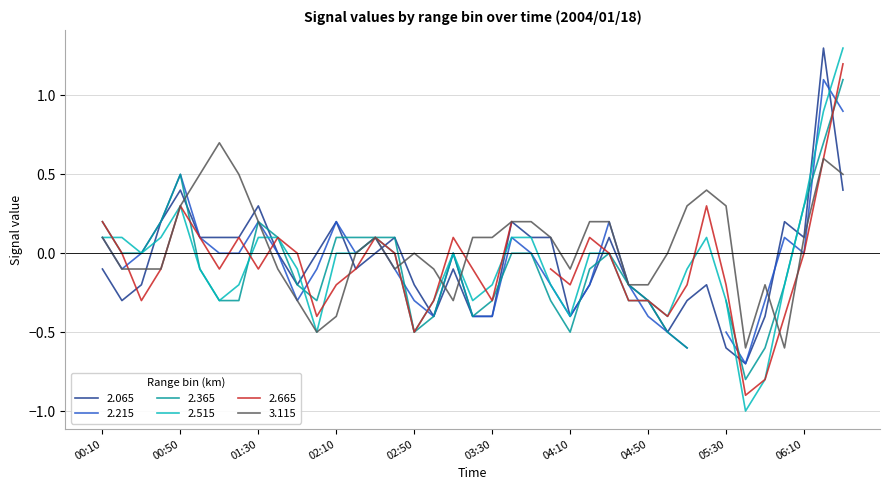

What is the total value across all series at 2004/01/18 05:00?

-0.9